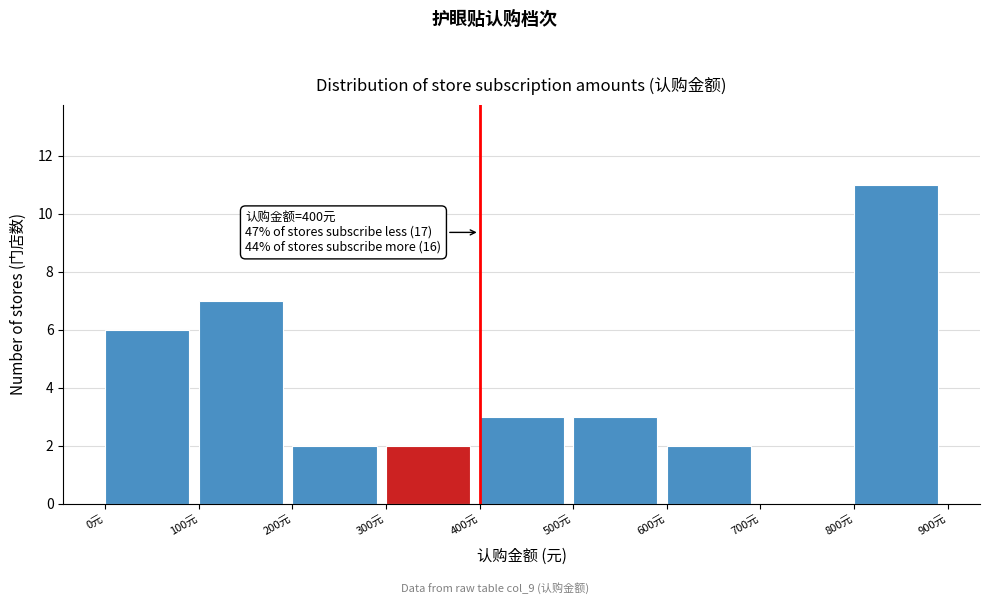

Which range on the x-axis has the tallest bar?

800 to 900